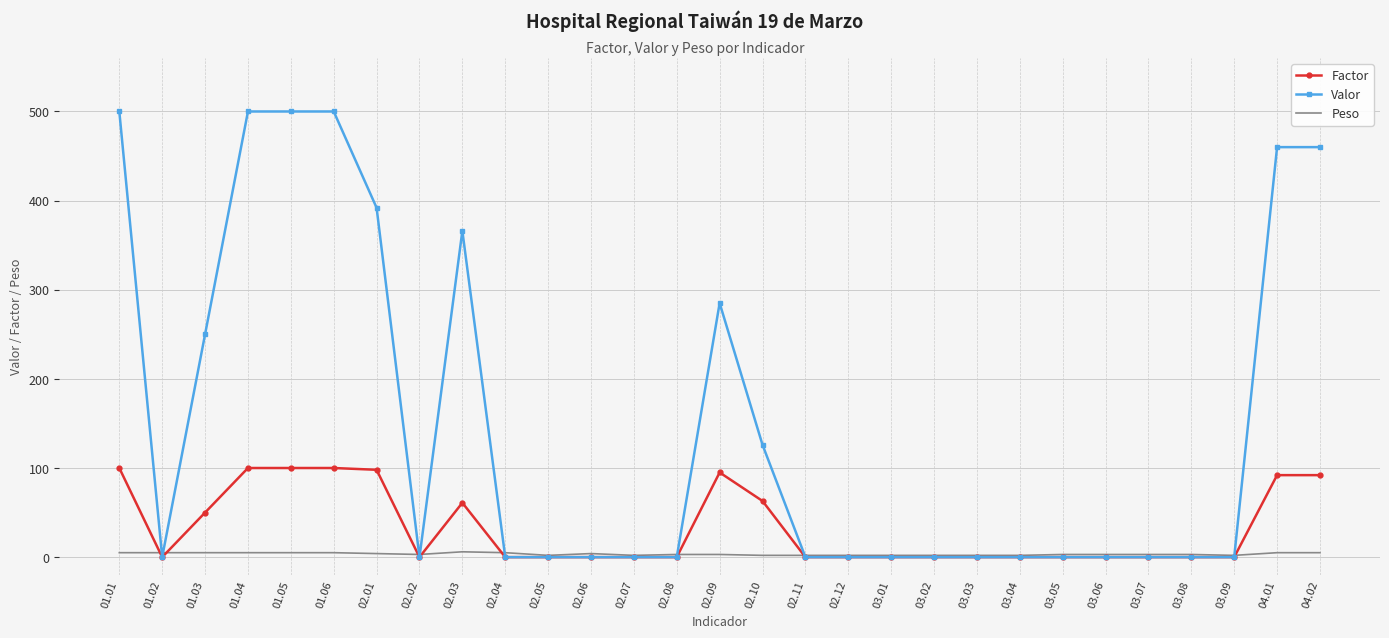

At how many categories does at least one series exceed 191?

10